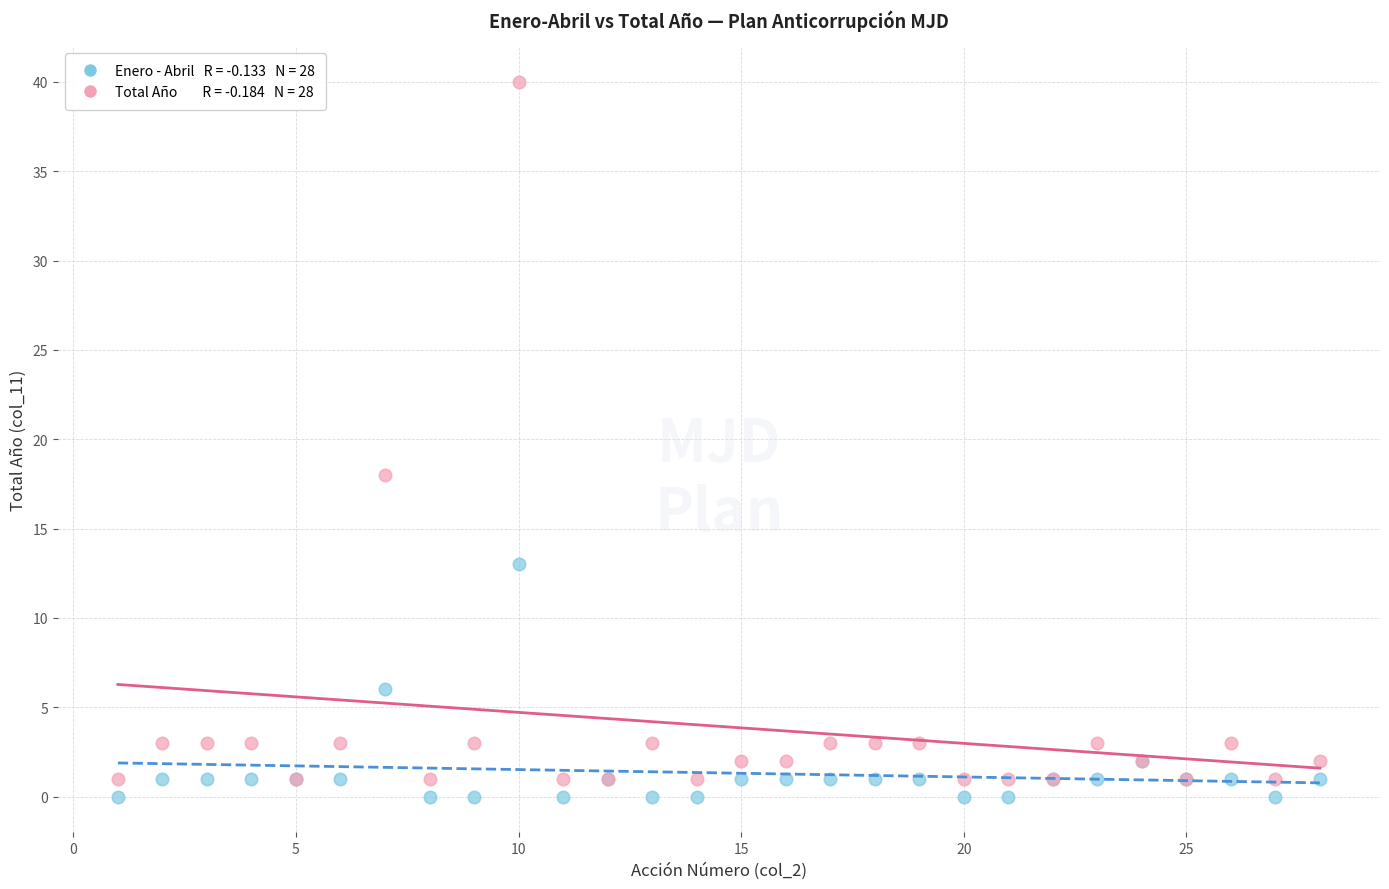

Across all series, what Y value is closest to 20?

18